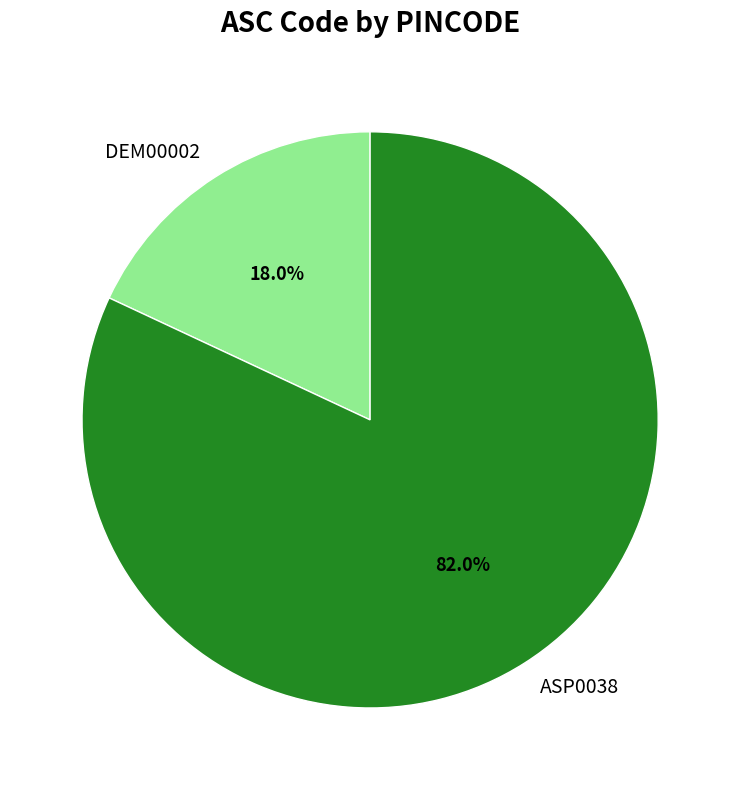

Rank the categories by value from highest to lowest.

ASP0038, DEM00002